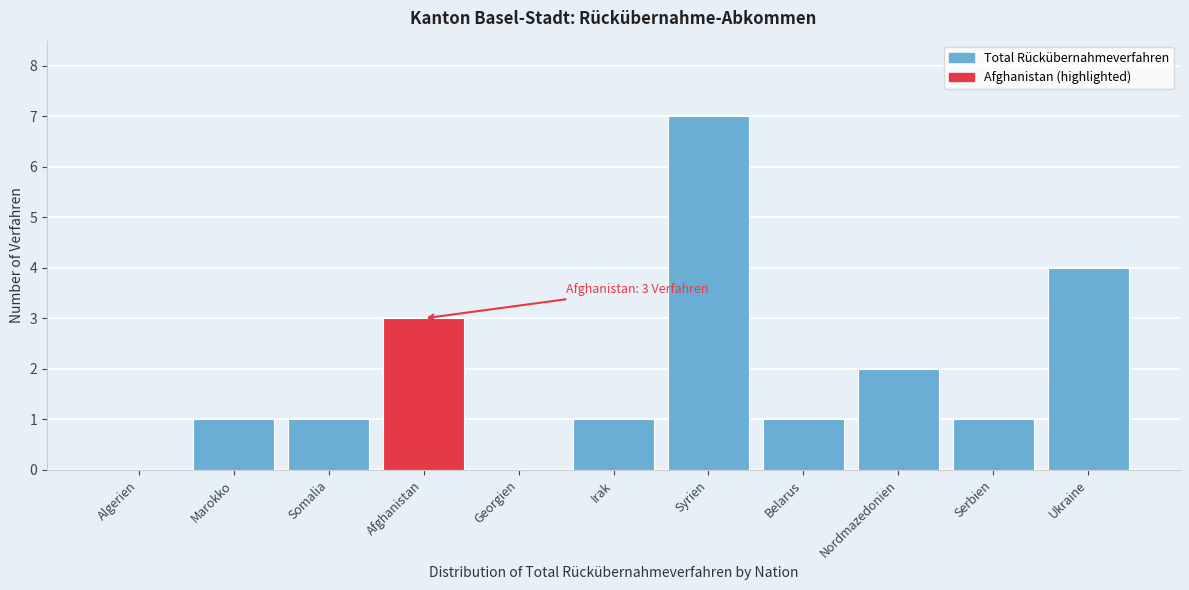

Reading left to right, extract all data points from this chart.

Algerien=0	Marokko=1	Somalia=1	Afghanistan=3	Georgien=0	Irak=1	Syrien=7	Belarus=1	Nordmazedonien=2	Serbien=1	Ukraine=4